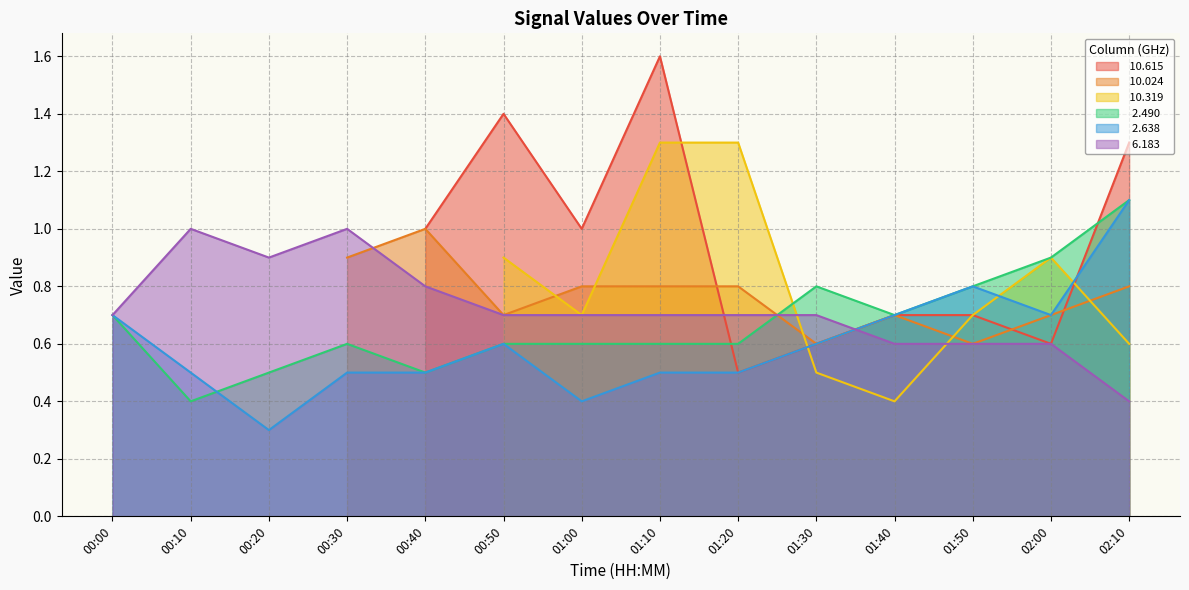

What is the sum of the   2.490 values at 00:10 and 01:50?

1.2